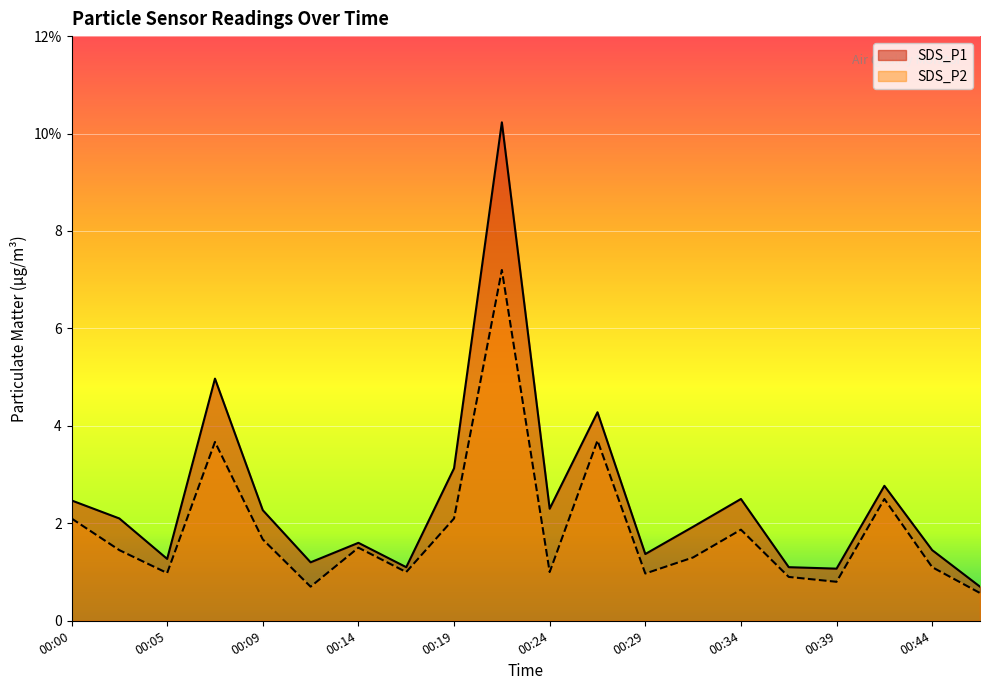

Reading right to left, what are all the values shown in this chart?

SDS_P1: 0.7	1.4	2.8	1.1	1.1	2.5	1.9	1.4	4.3	2.3	10.2	3.1	1.1	1.6	1.2	2.3	5.0	1.3	2.1	2.5
SDS_P2: 0.6	1.1	2.5	0.8	0.9	1.9	1.3	1.0	3.7	1.0	7.2	2.1	1.0	1.5	0.7	1.7	3.7	1.0	1.4	2.1